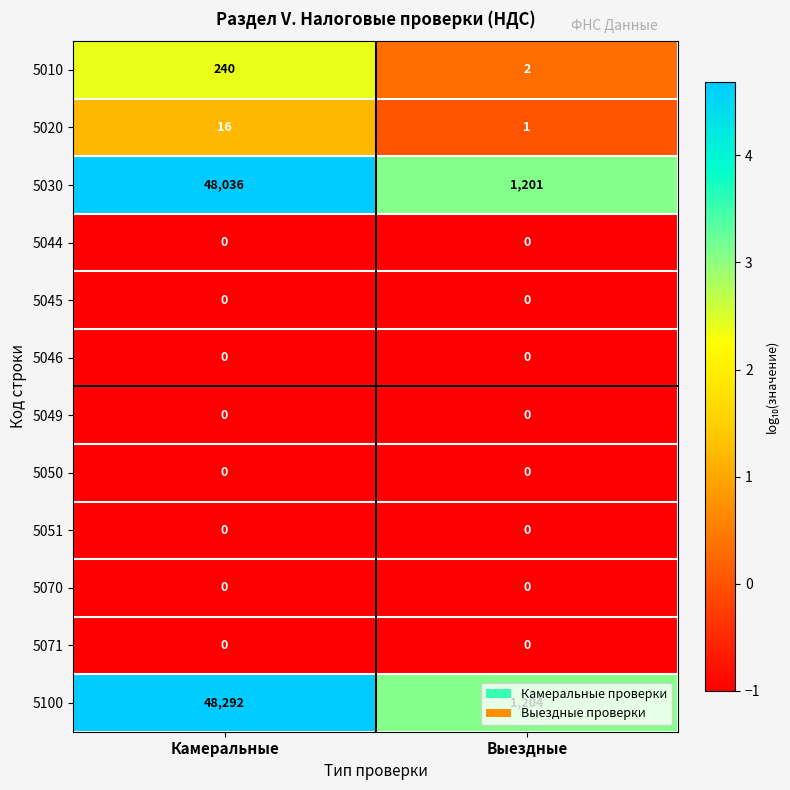

At how many categories does at least one series exceed 2?

2